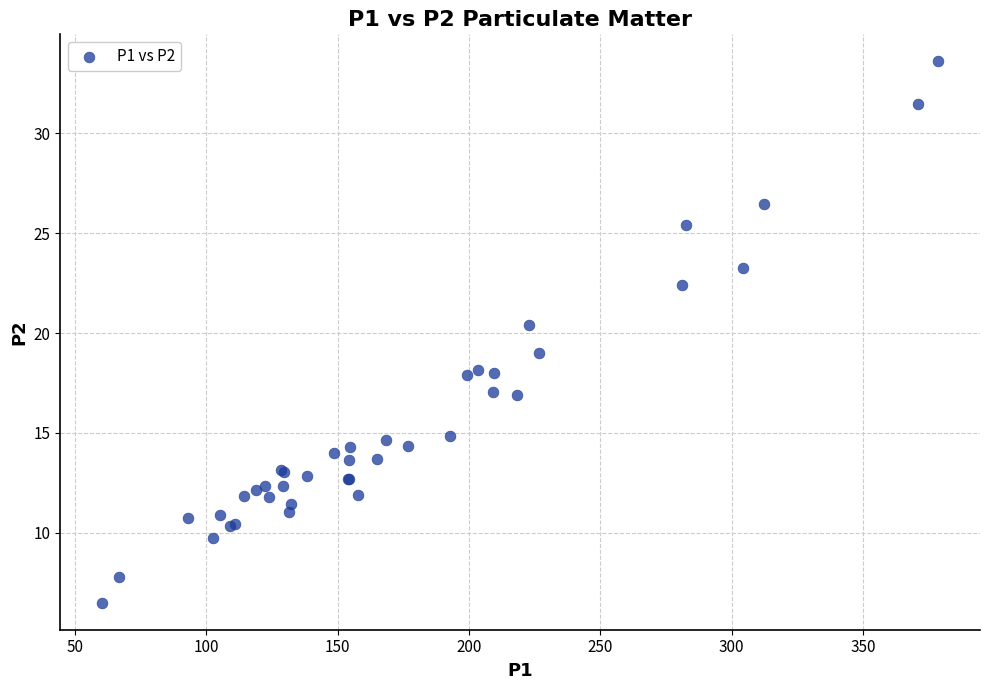

What Y value in the scatter plot is closest to 20?

20.4